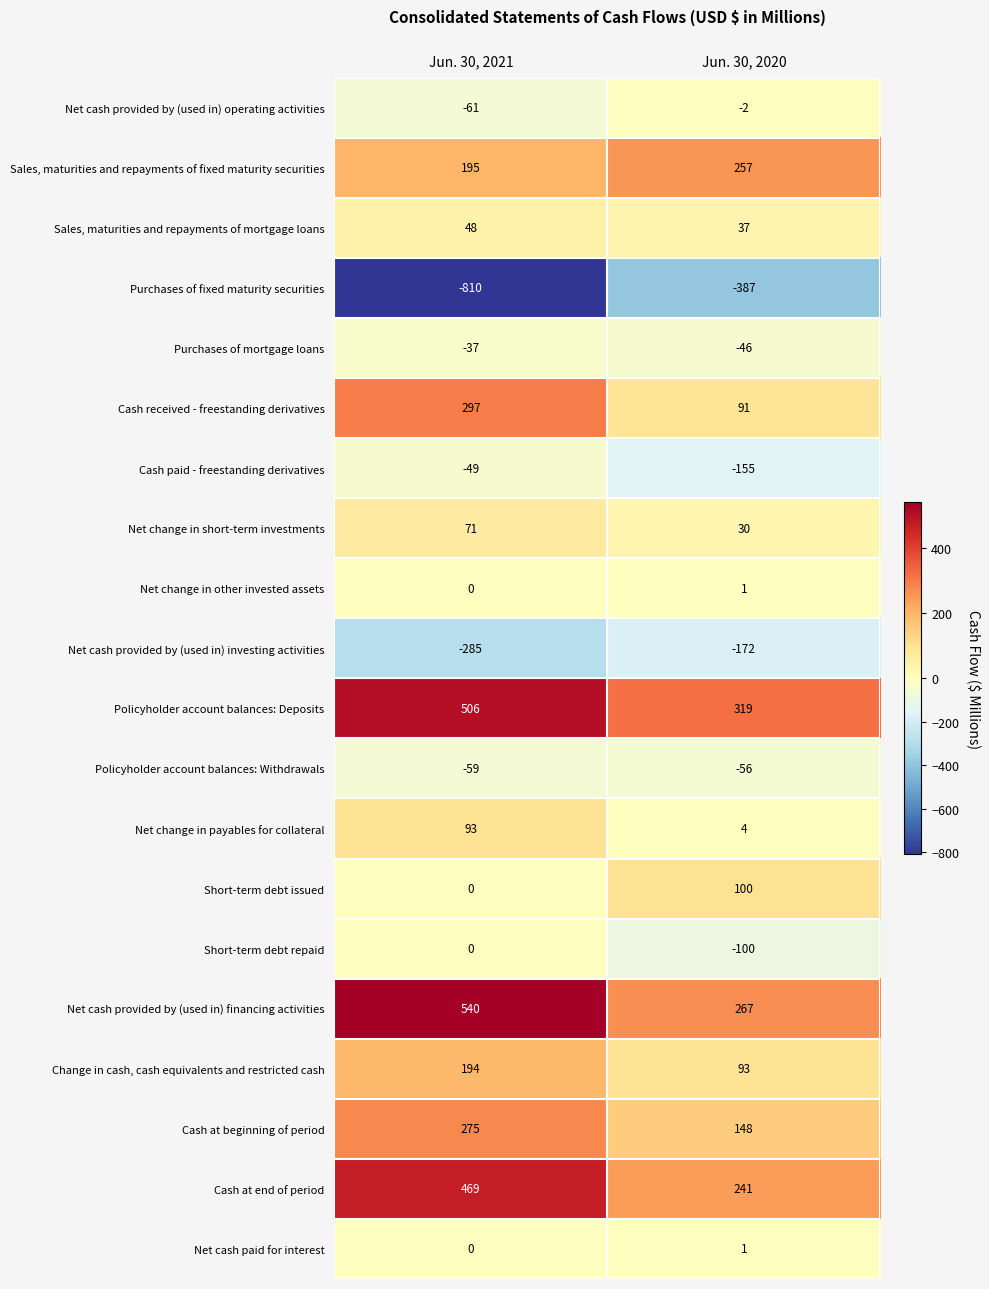

What is the sum of the Cash paid - freestanding derivatives values at Jun. 30, 2020 and Jun. 30, 2021?

-204